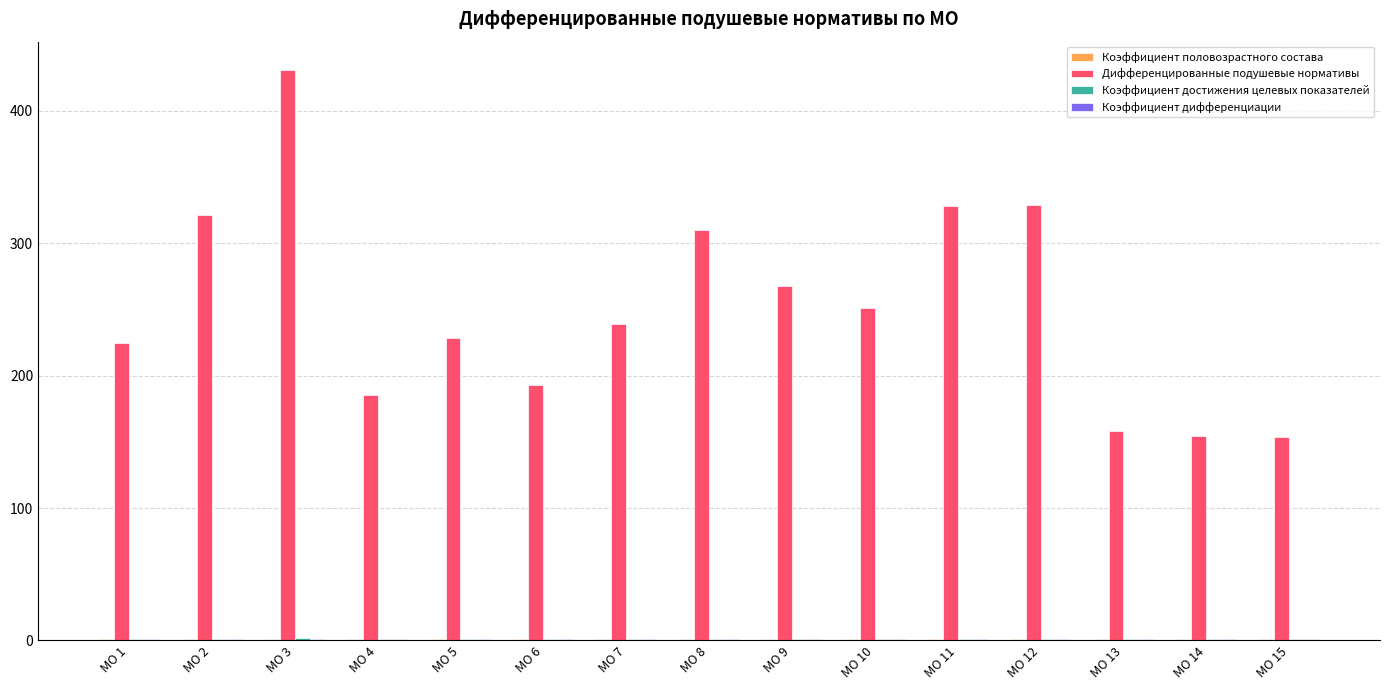

Which series has the largest total across all categories?

Дифференцированные подушевые нормативы